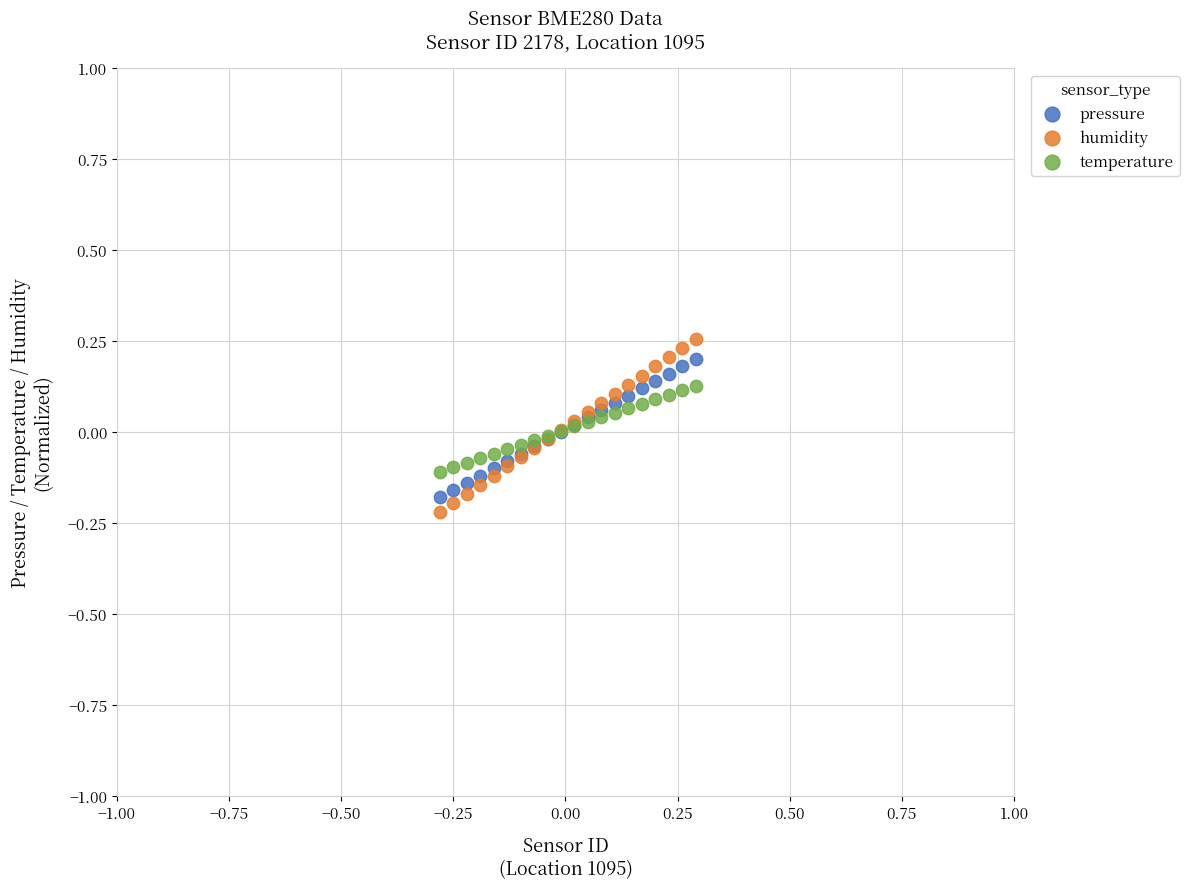

Which series has the largest Y range (max minus min)?

humidity